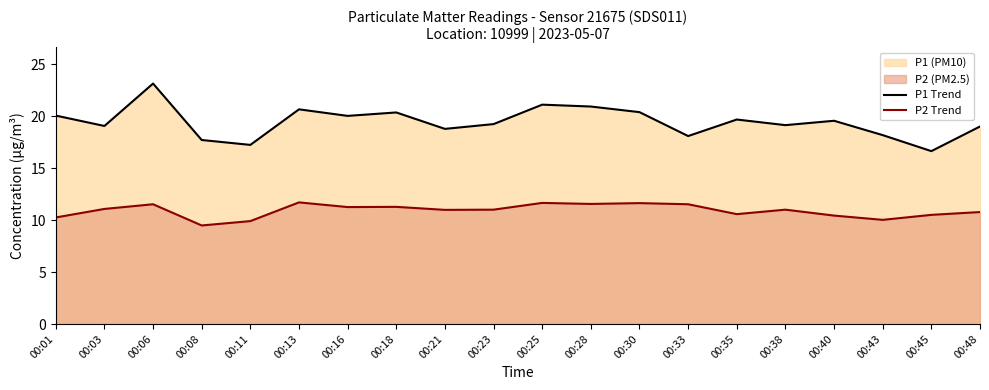

Which series has the largest total across all categories?

P1 Trend